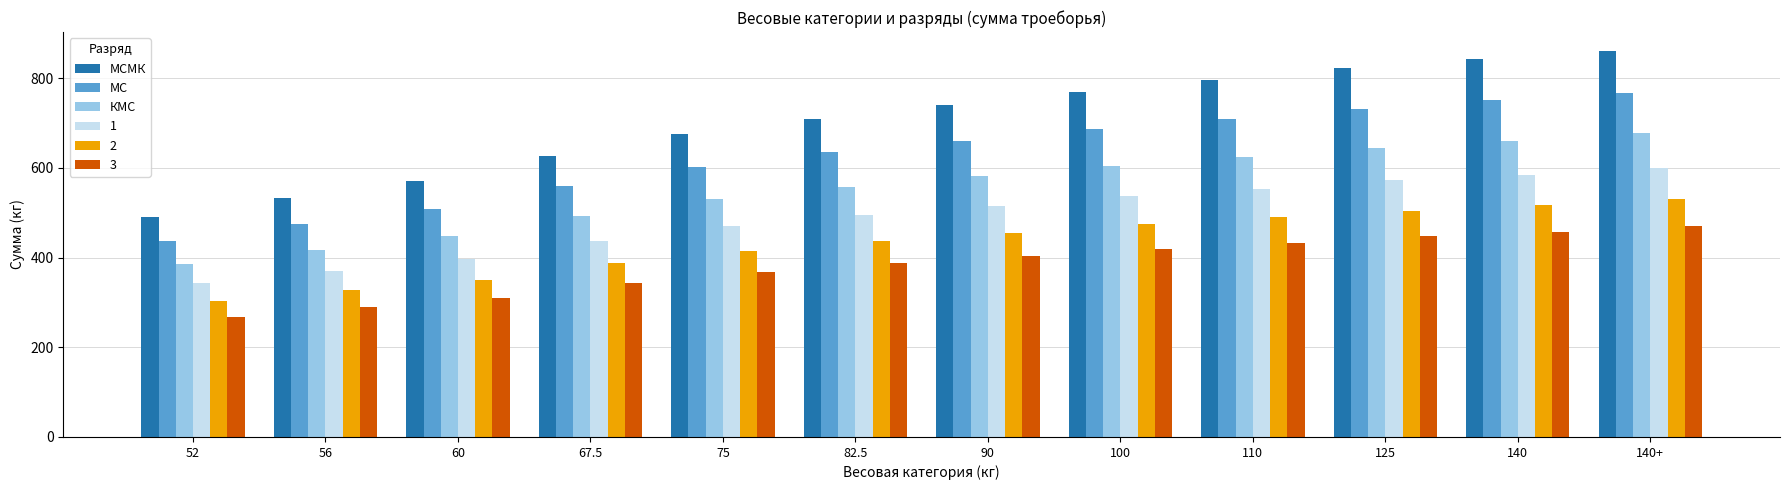

At which label is МСМК closest to 675?

75